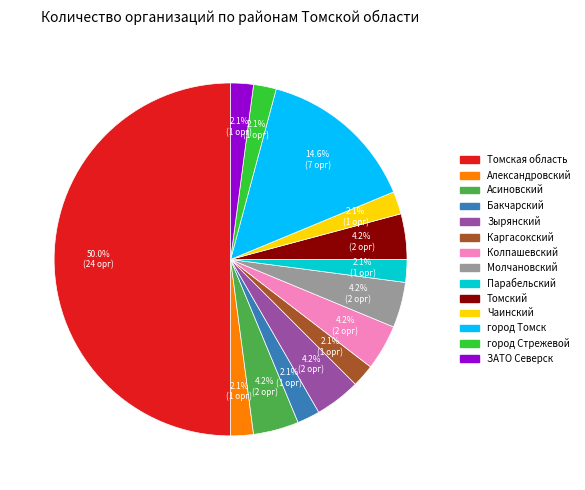

To the nearest percent, what portion does Чаинский represent?

2%